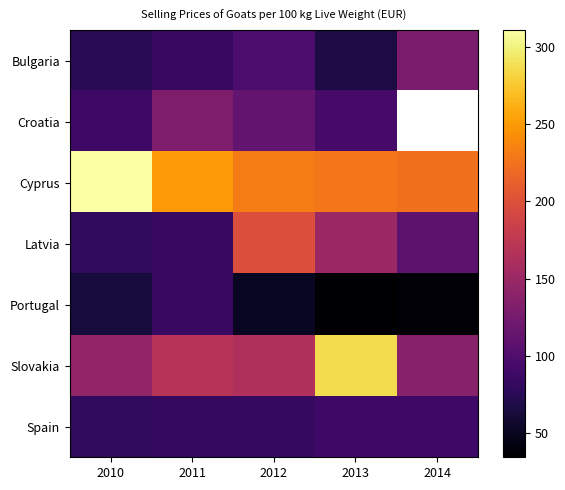

What is the approximate value of Slovakia at 2013?

287.0